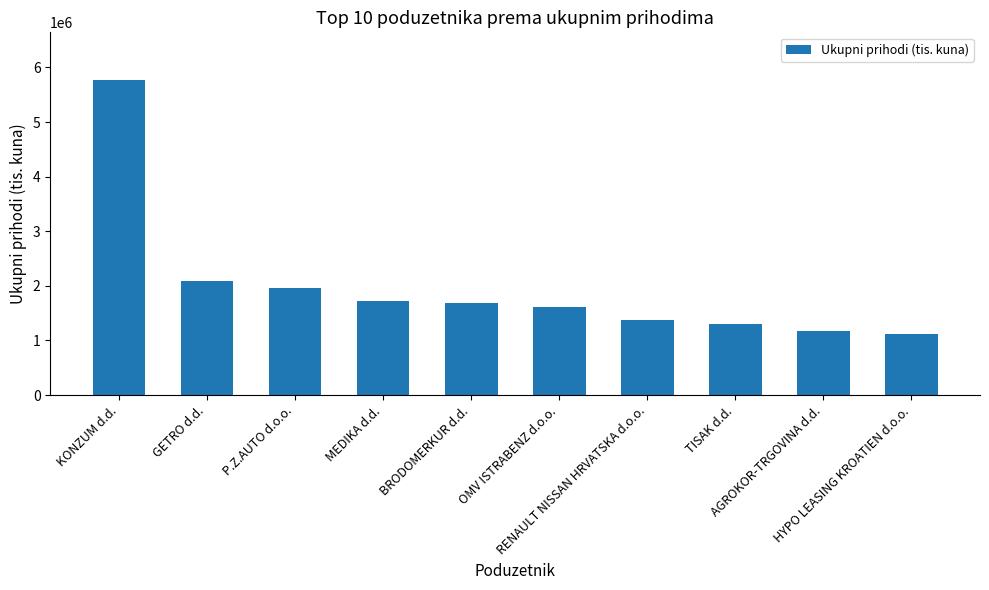

True or false: the data shows 1964686.1 at P.Z.AUTO d.o.o..

True